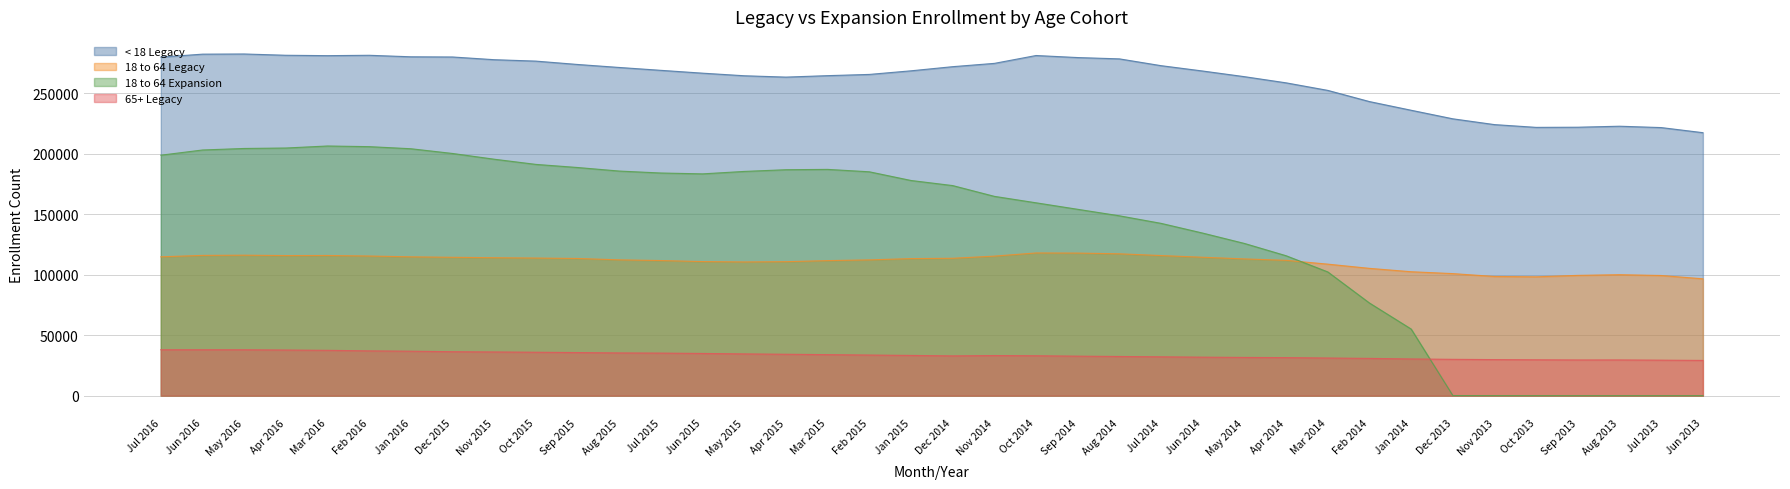

How many interior local valleys does the < 18 Legacy series have?

3